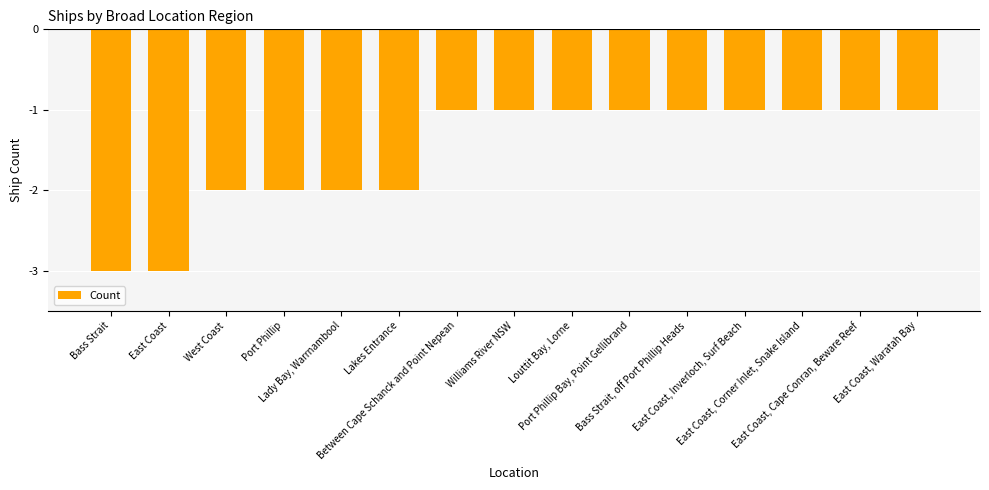

What is the label of the 7th bar from the left?

Between Cape Schanck and Point Nepean